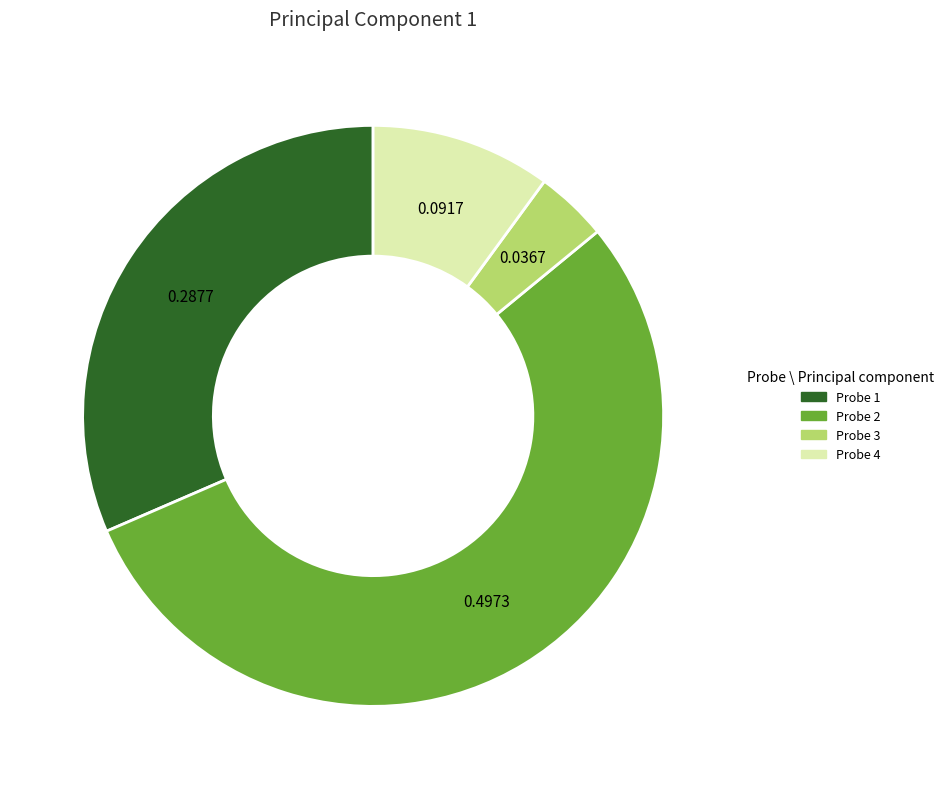

Rank the categories by value from lowest to highest.

Probe 3, Probe 4, Probe 1, Probe 2